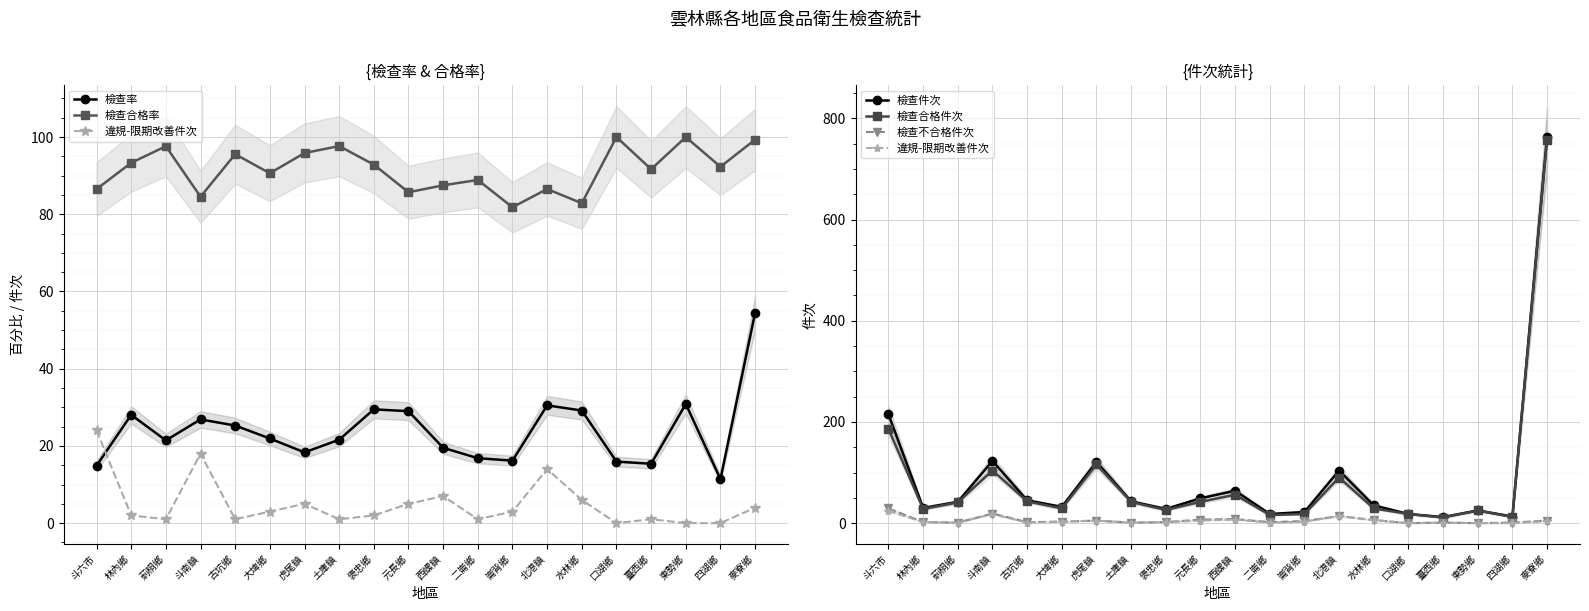

After their last crossing, which series has the higher values: 檢查率 or 檢查合格件次?

檢查合格件次